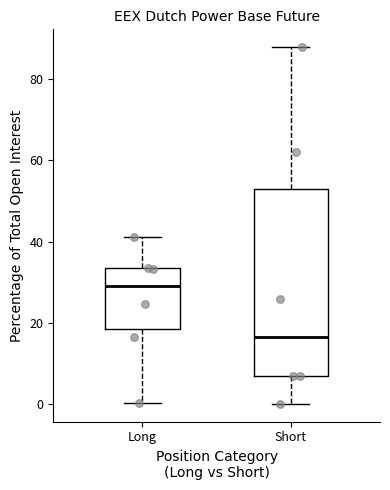

Comparing the boxes themselves (not the whiskers), which one is the tallest?

Short